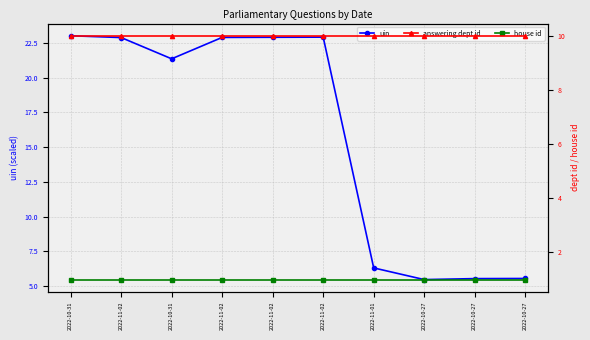

The uin series shows 5.3 at 2022-10-31. True or false?

False